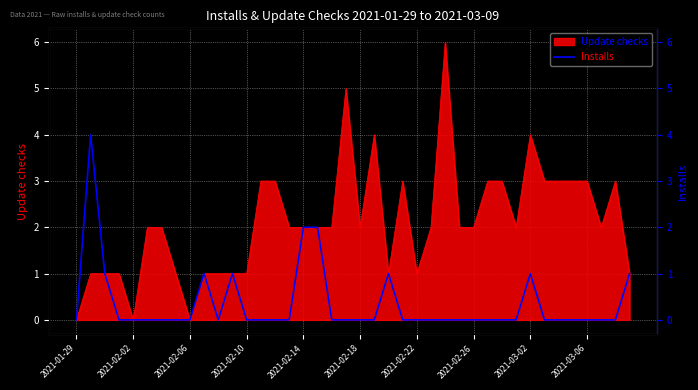

Reading left to right, list all the values displayed in this chart.

0	4	1	0	0	0	0	0	0	1	0	1	0	0	0	0	2	2	0	0	0	0	1	0	0	0	0	0	0	0	0	0	1	0	0	0	0	0	0	1